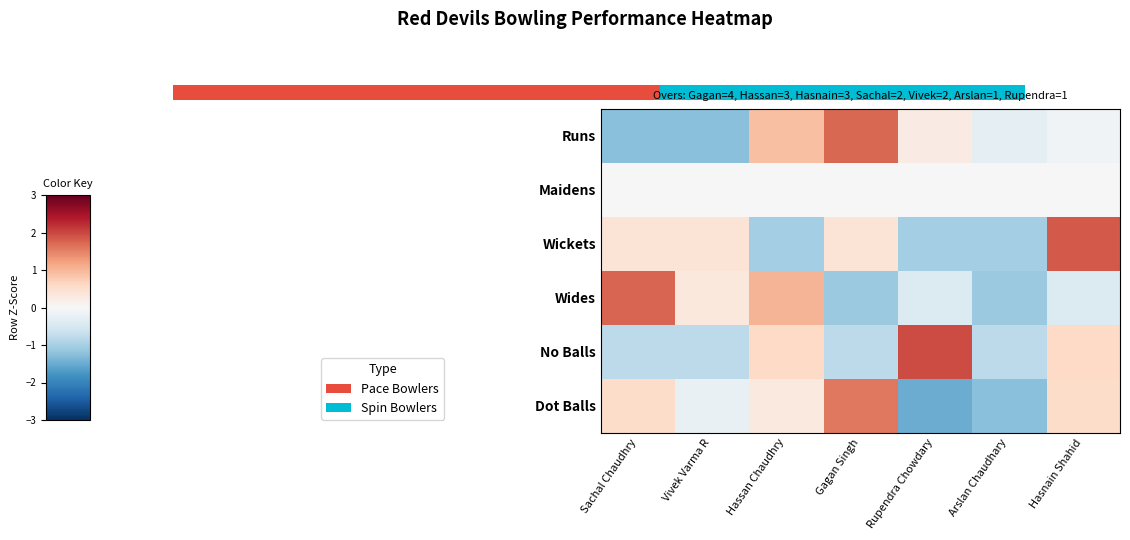

What is the sum of the No Balls values at Hassan Chaudhry and Sachal Chaudhry?

-0.2